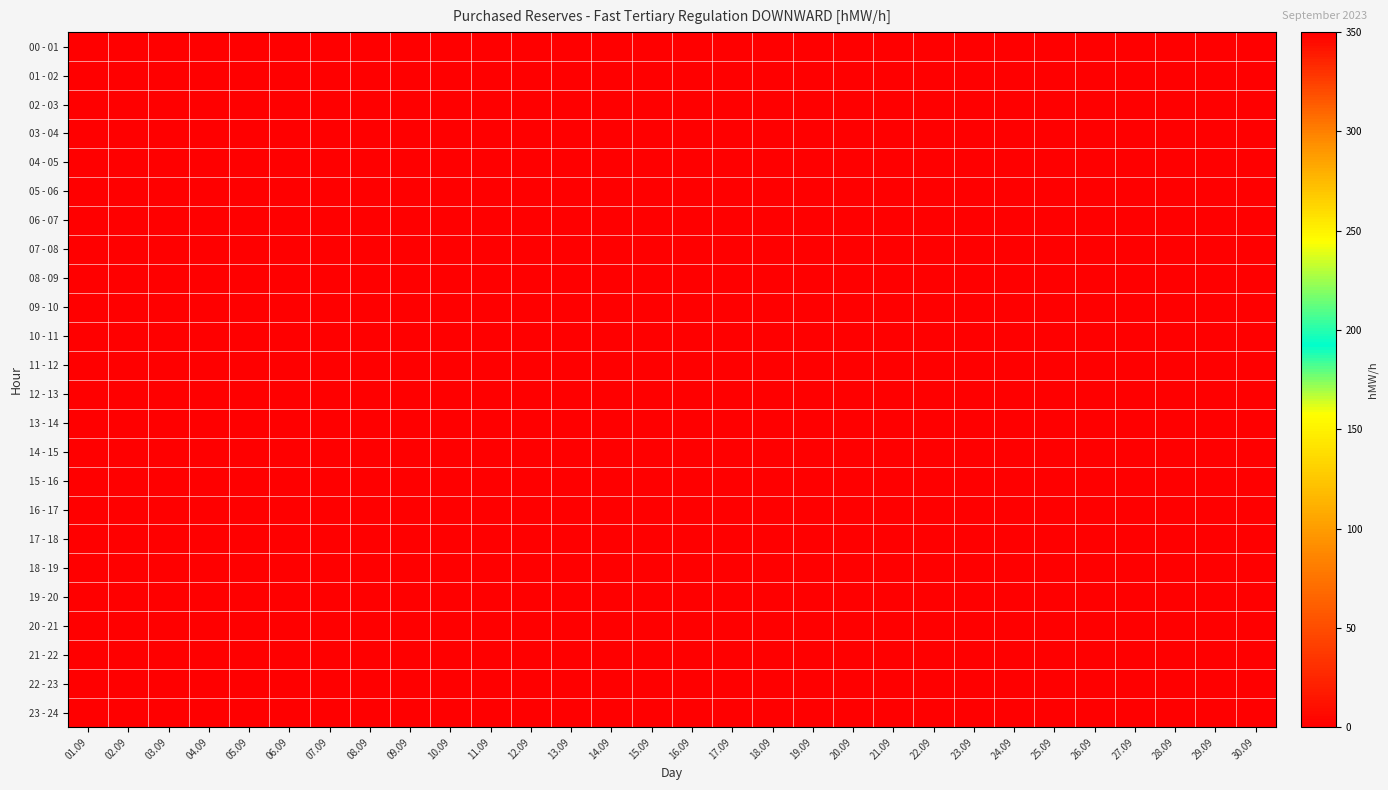

What is the greatest value displayed?

350